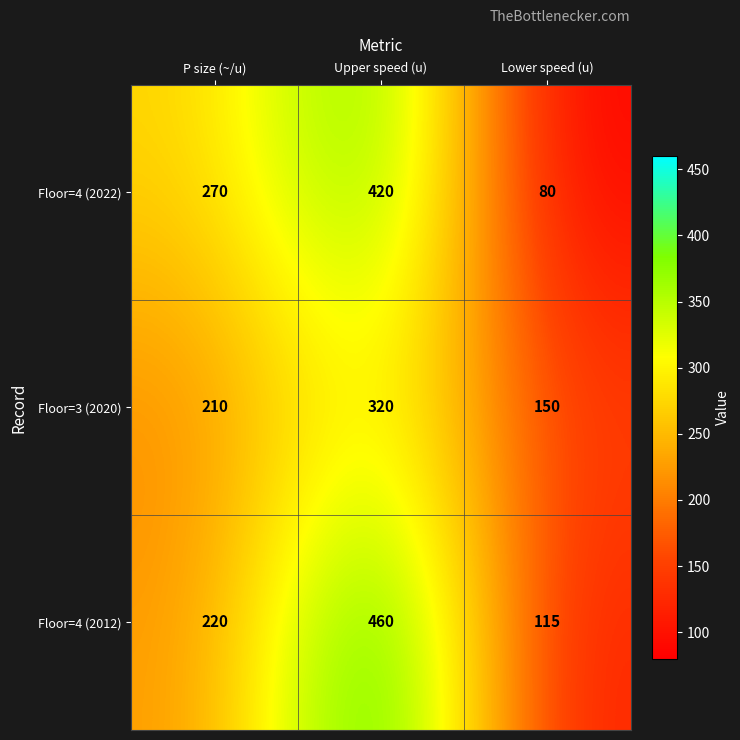

What is the average value of the Floor=4 (2012) series?

265